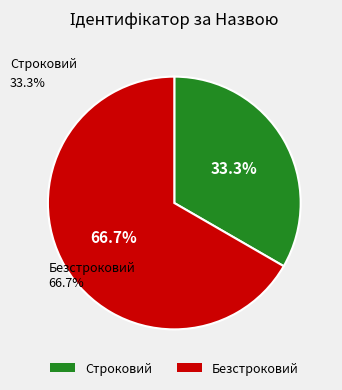

Which slice is the largest?

Безстроковий